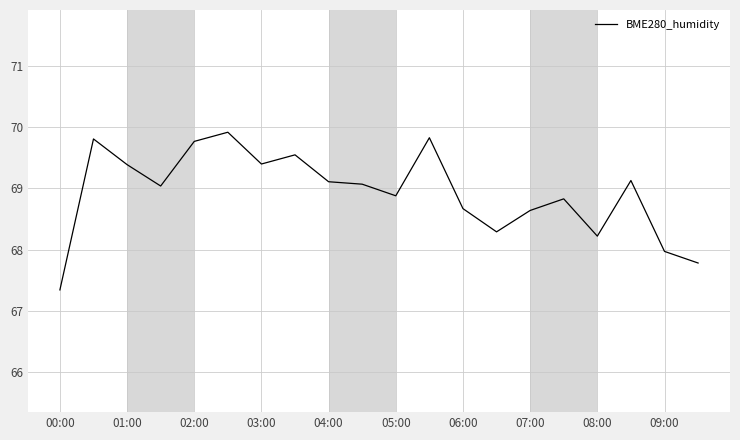

What is the minimum value shown in the chart?

67.3